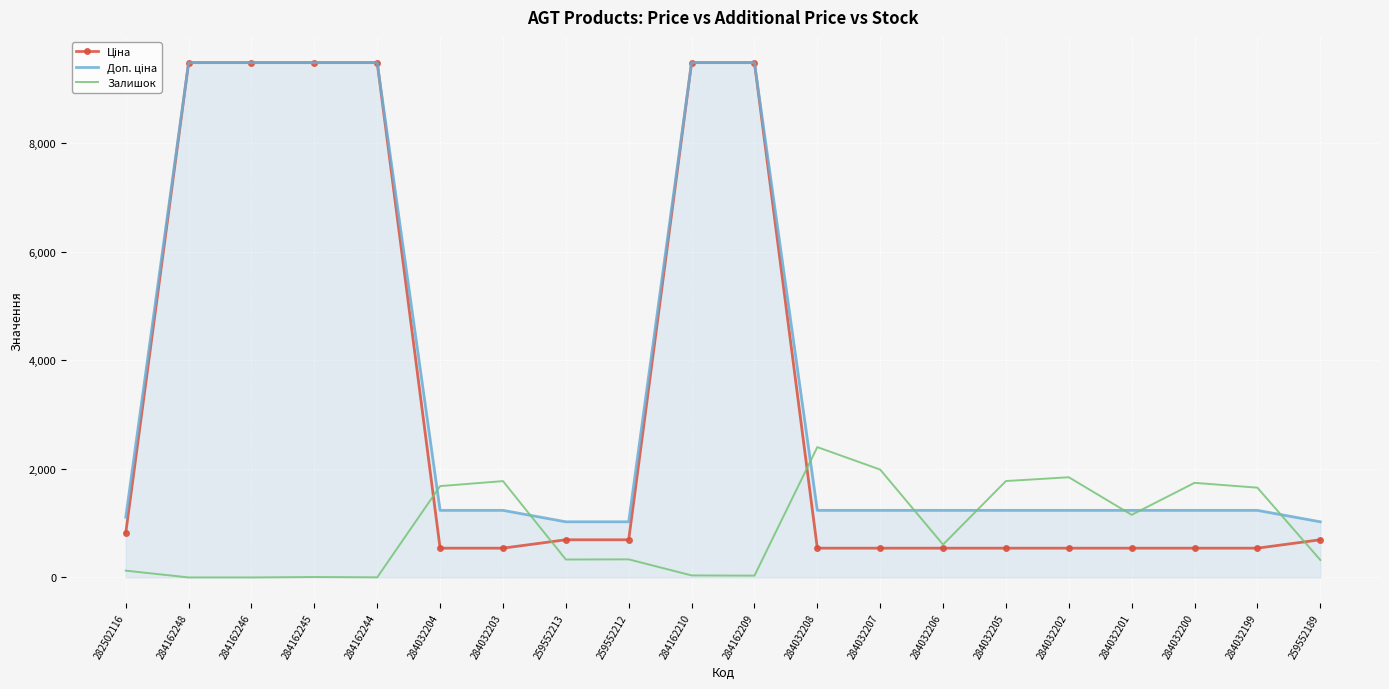

What is the spread (max minus min) of values at 284032202?

1306.0